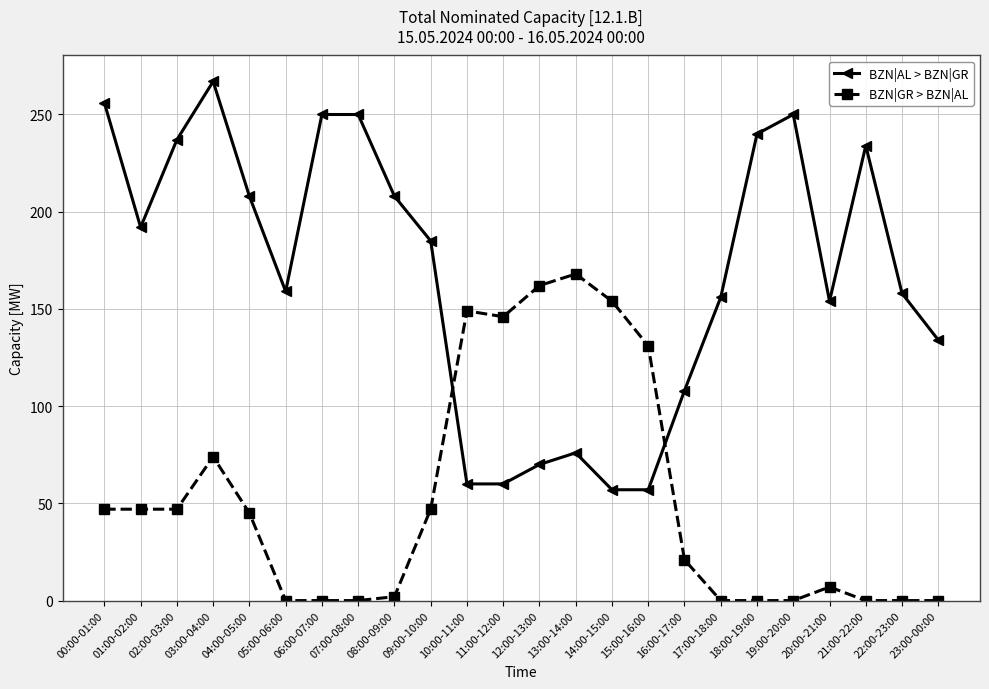

Is the value of BZN|GR > BZN|AL at 11:00-12:00 greater than the value of BZN|AL > BZN|GR at 21:00-22:00?

No